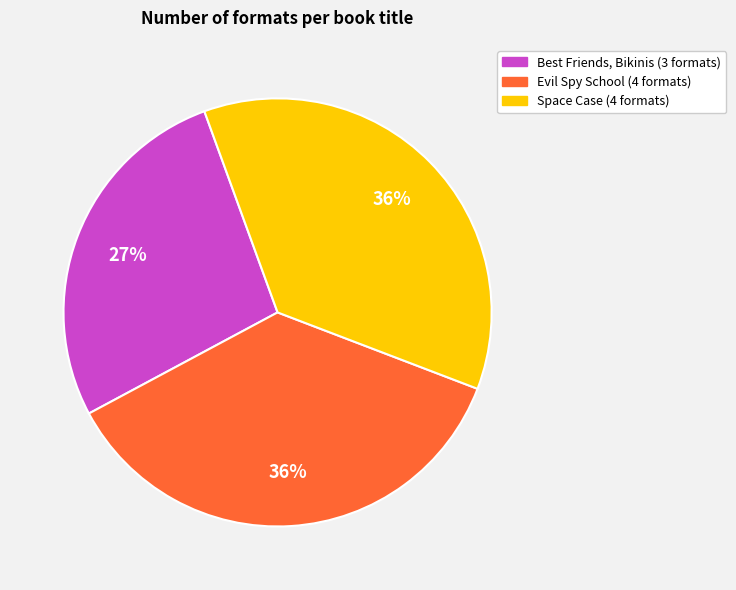

Does any single category account for the majority?

No